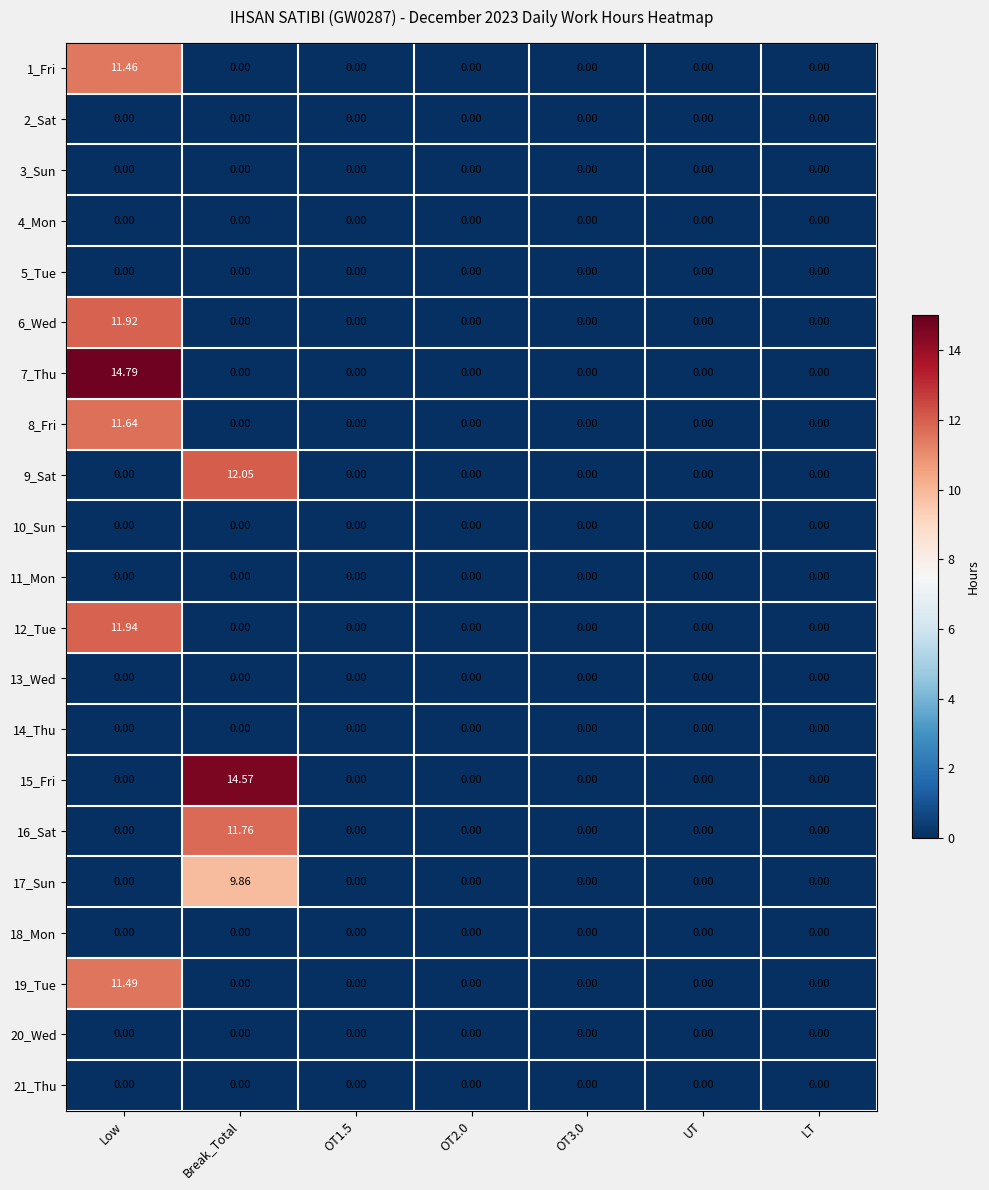

At how many categories does at least one series exceed 4?

2